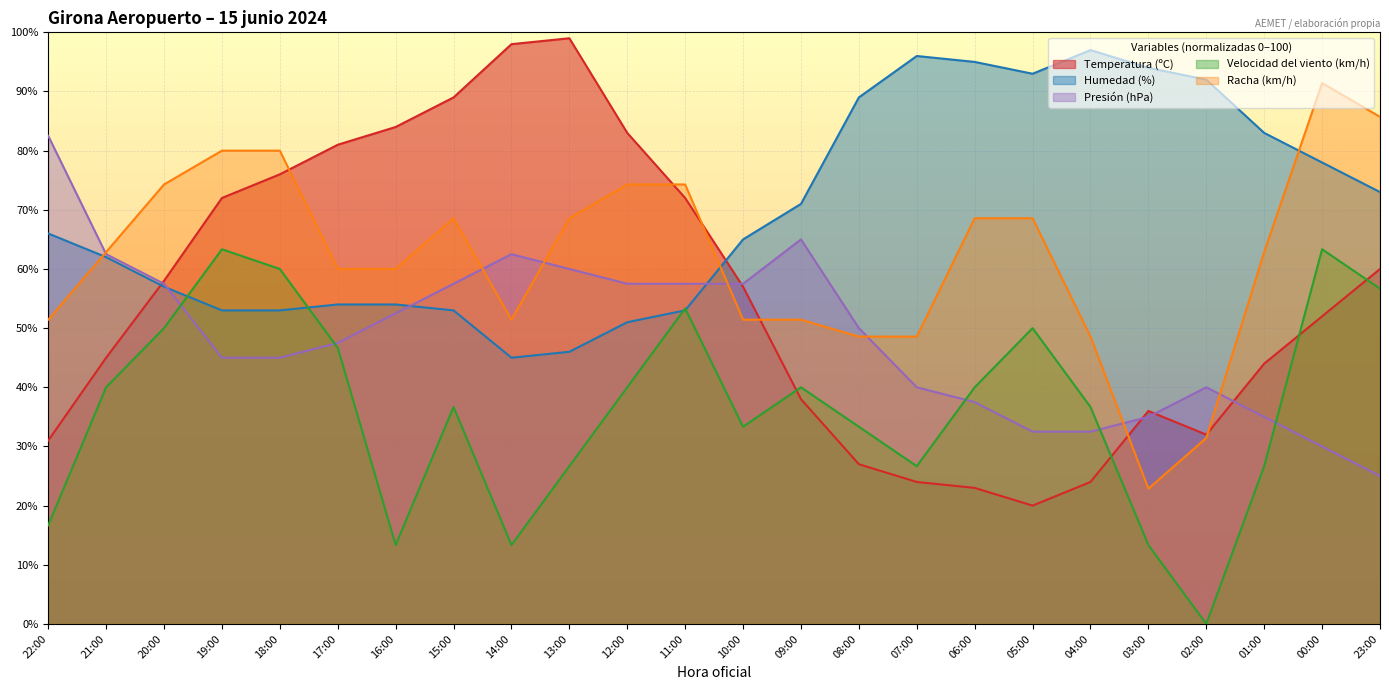

Which series has the largest range (max minus min)?

Temperatura (ºC)